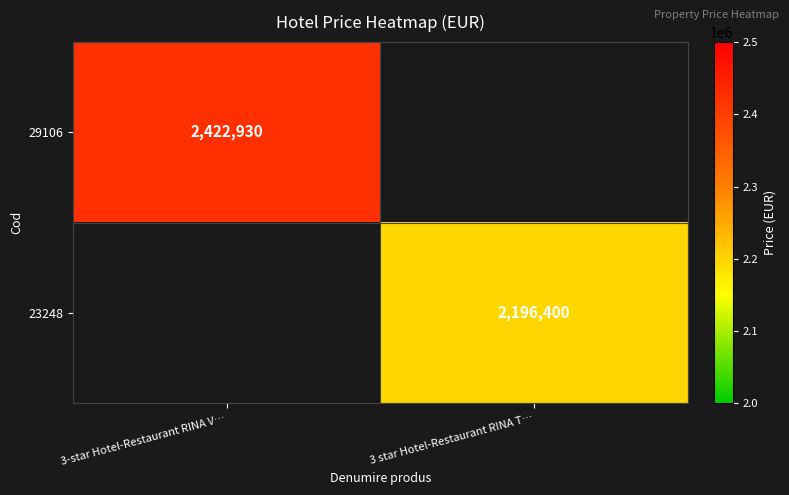

The 29106 series shows 2422930 at 3-star Hotel-Restaurant RINA V…. True or false?

True